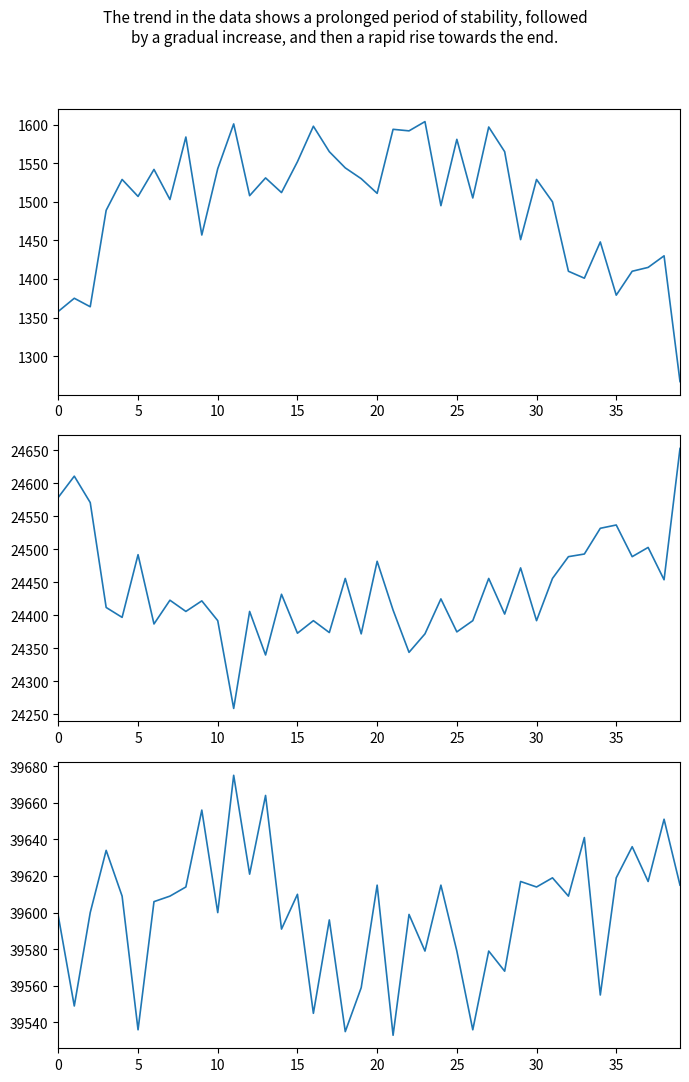

The col_518 series shows 67173 at 20. True or false?

False